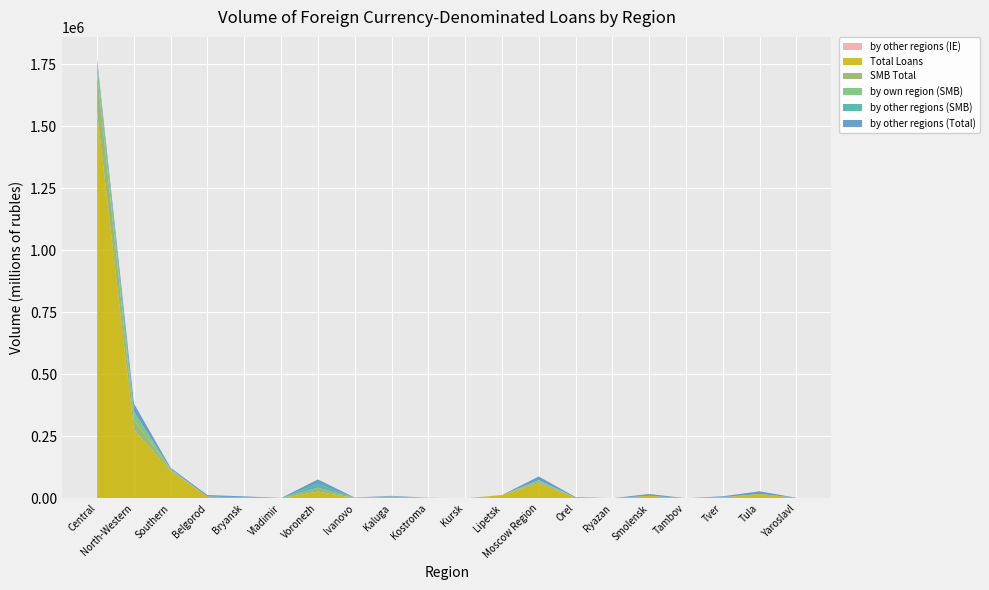

Reading left to right, what are all the values shown in this chart?

by other regions (SMB): 2312	1290	773	0	66	0	15971	365	198	60	0	67	1688	91	0	42	132	1037	49	0
by other regions (Total): 13047	32123	4980	6160	4004	226	17446	523	2446	60	0	103	14439	2229	46	7390	132	3241	10283	35
SMB Total: 156746	40049	3650	0	96	16	15971	584	724	318	0	82	6349	100	15	55	132	1037	49	142
by other regions (IE): 103	0	0	0	0	0	0	0	0	0	0	0	0	0	0	0	0	0	0	0
by own region (SMB): 43117	33185	2355	0	29	16	0	219	526	258	0	15	4662	9	15	13	0	0	0	0
Total Loans: 1555566	276241	111412	7284	4034	1479	27007	1759	6395	1878	101	13366	61100	2863	546	10410	132	3241	18184	2437